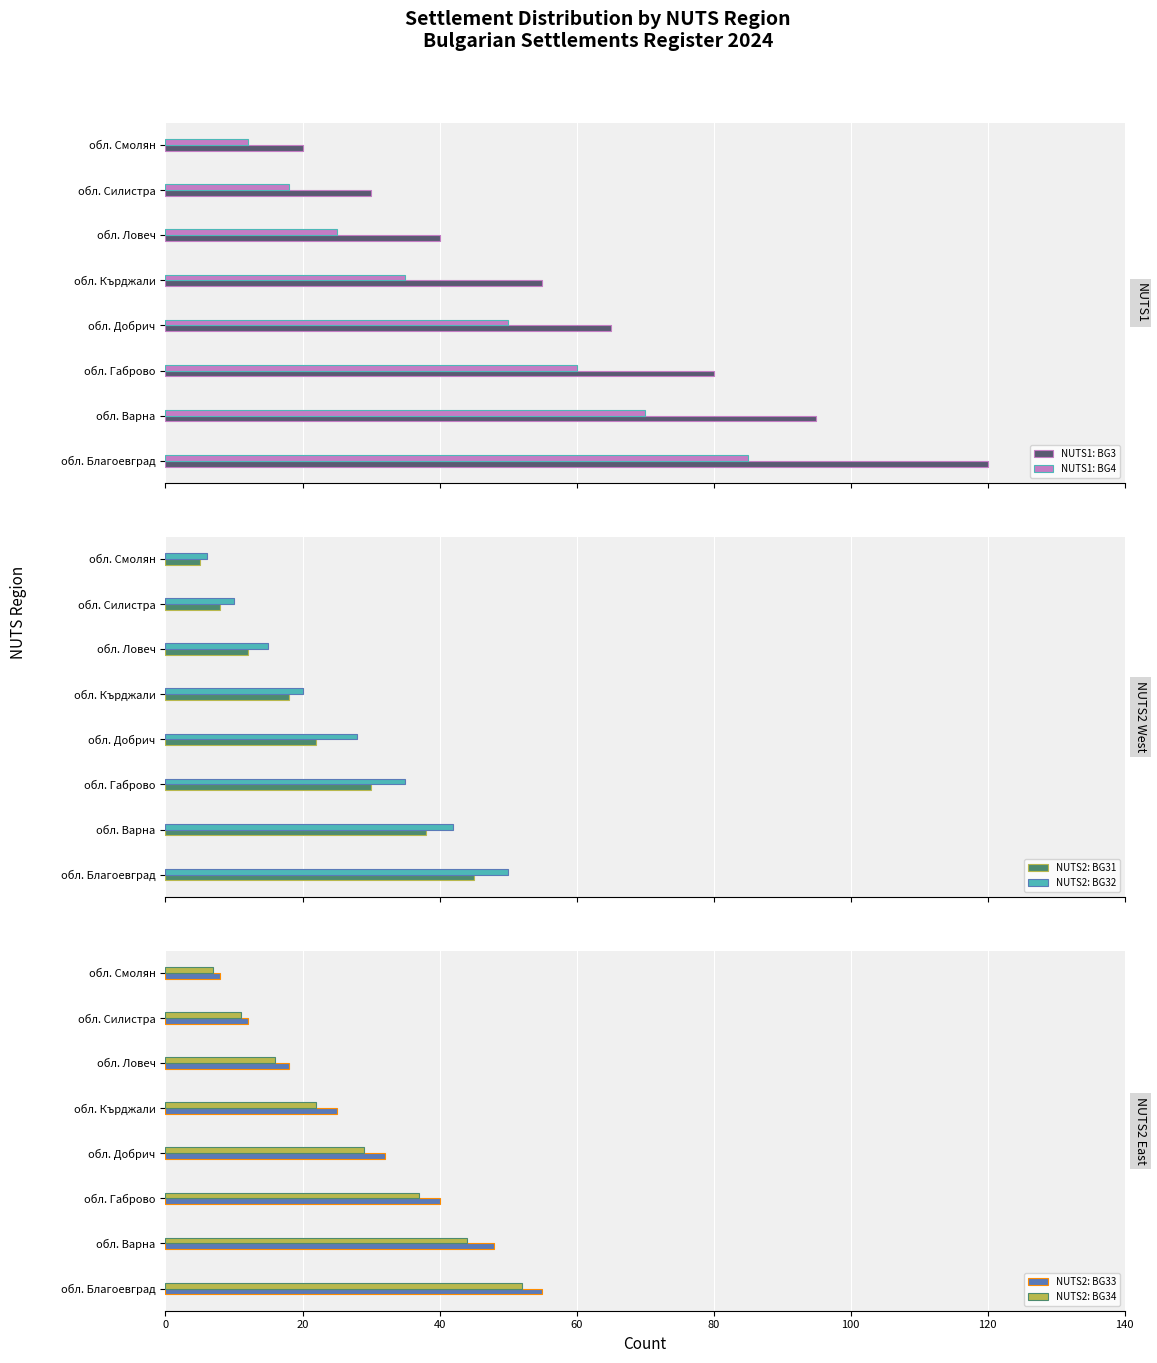

The value of NUTS2: BG33 at обл. Кърджали is 7. True or false?

False